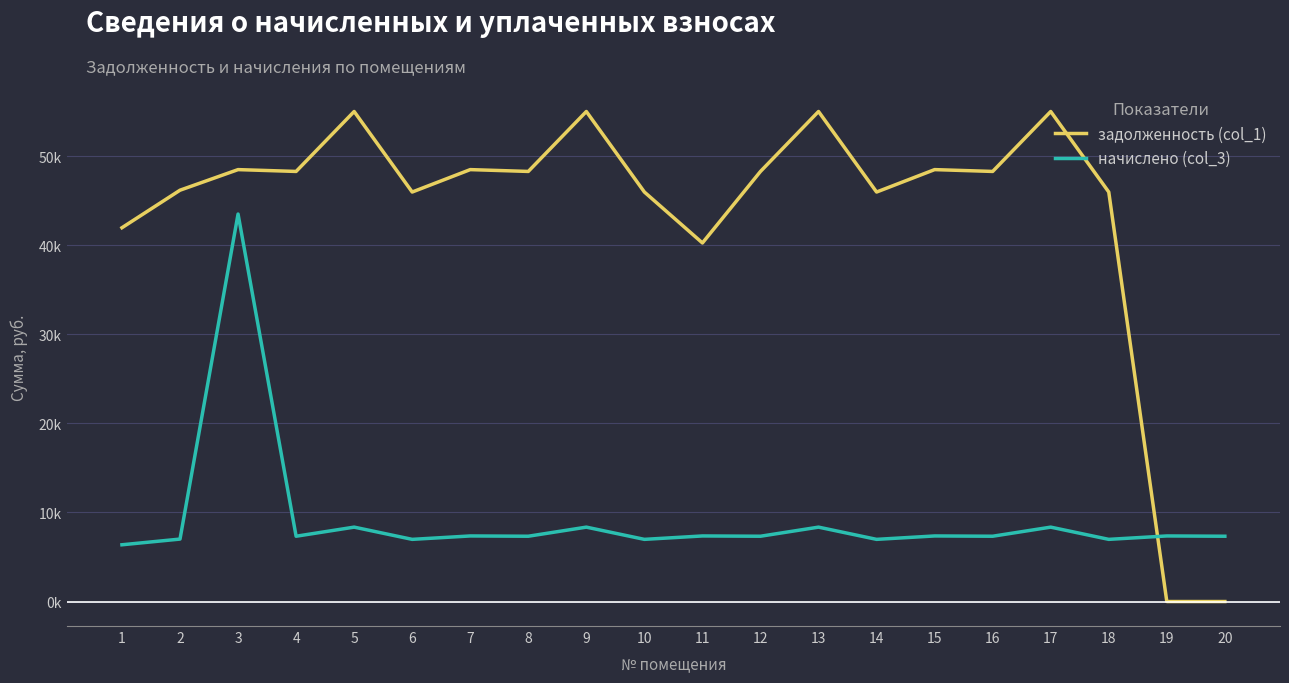

Does the chart display data point markers on the line(s)?

No